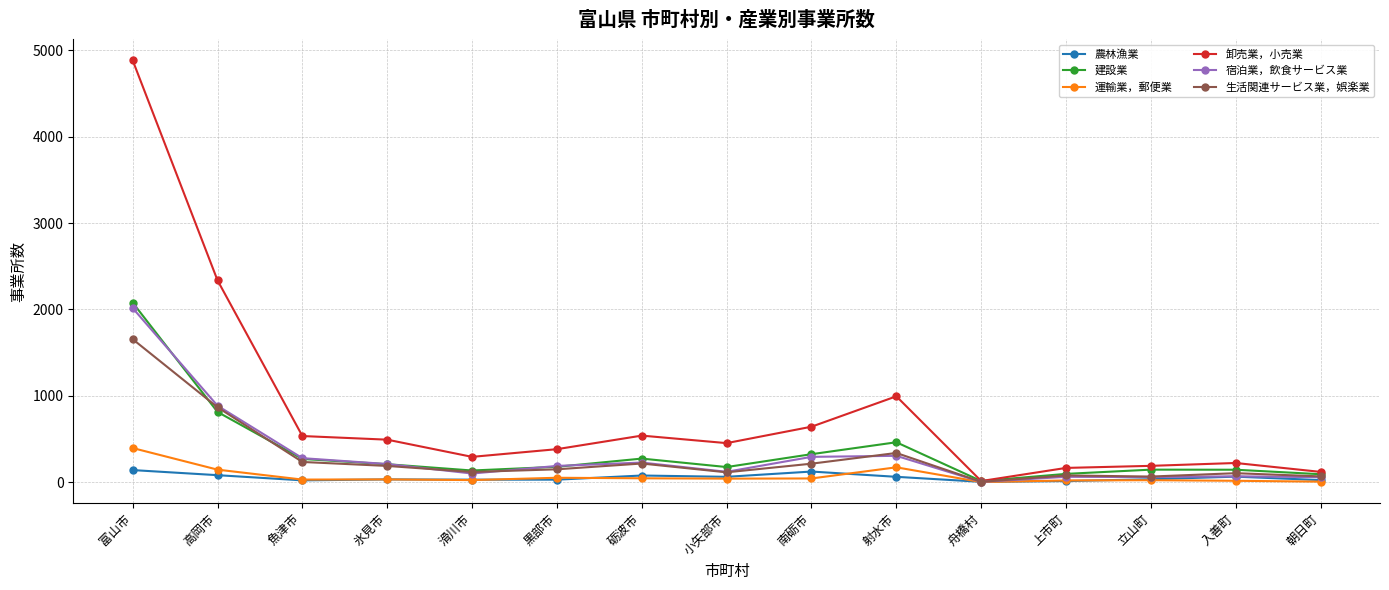

What are all the series names shown in the legend?

農林漁業, 建設業, 運輸業，郵便業, 卸売業，小売業, 宿泊業，飲食サービス業, 生活関連サービス業，娯楽業